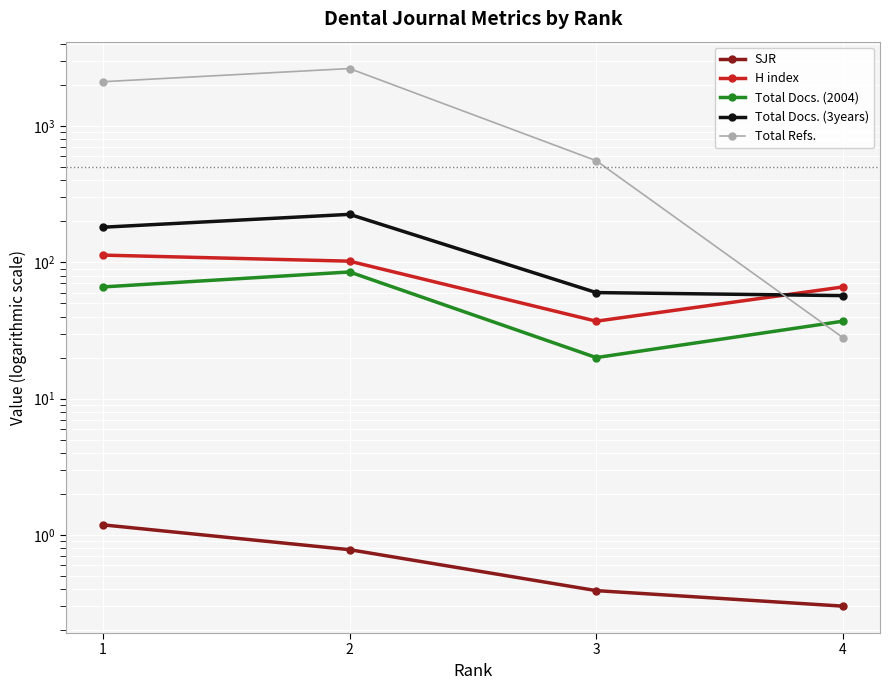

How many series are shown in this chart?

5